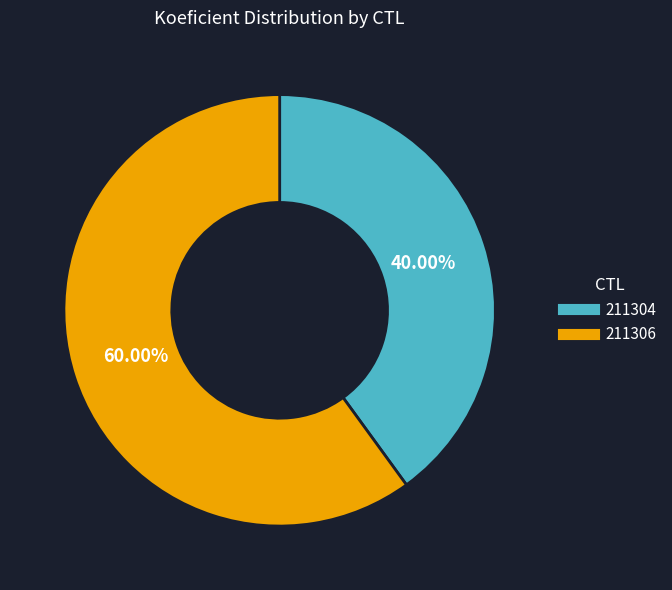

Which slice is the largest?

211306